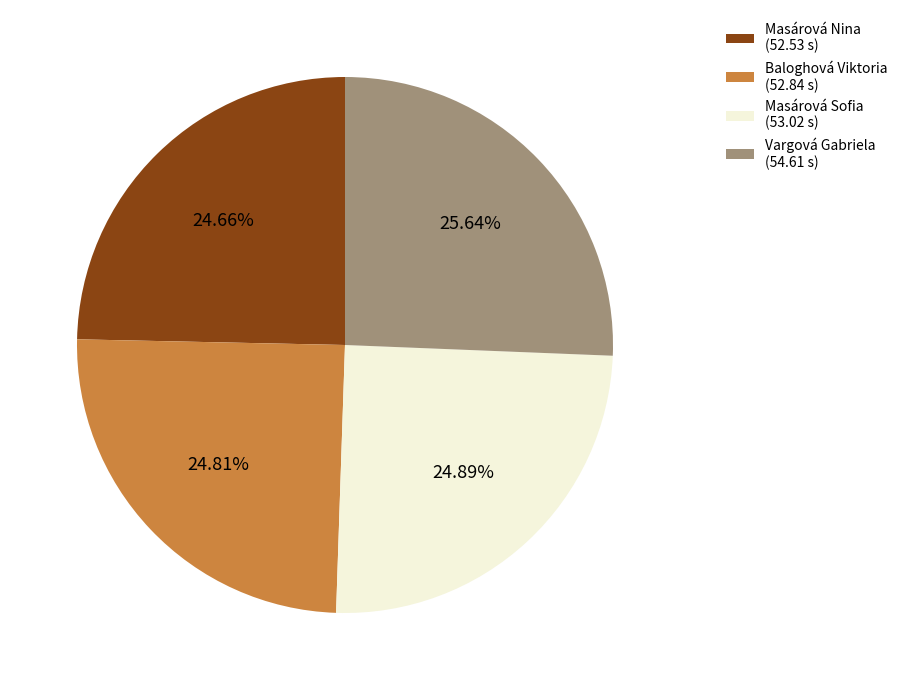

Is the sum of Masárová Nina and Vargová Gabriela greater than half?

Yes